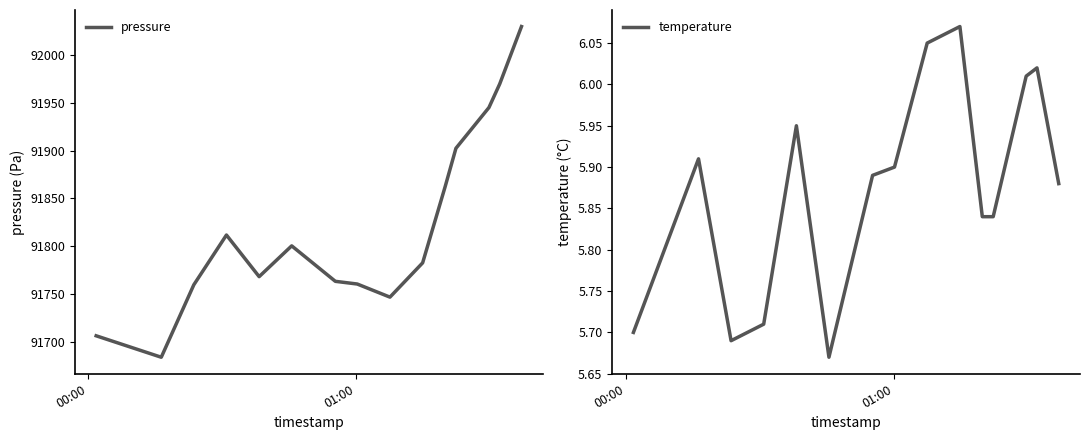

Reading left to right, what are all the values shown in this chart?

pressure: 91706.1	91683.7	91759.5	91811.6	91768.0	91800.2	91763.1	91760.3	91746.6	91782.5	91861.9	91902.3	91945.0	91969.7	92029.8
temperature: 5.7	5.9	5.7	5.7	6.0	5.7	5.9	5.9	6.0	6.1	5.8	5.8	6.0	6.0	5.9